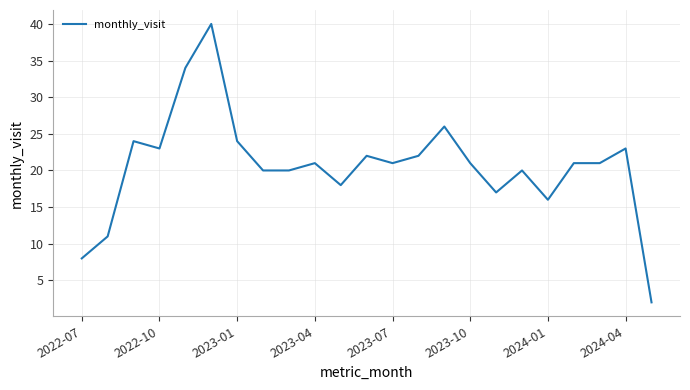

What is the maximum value shown in the chart?

40